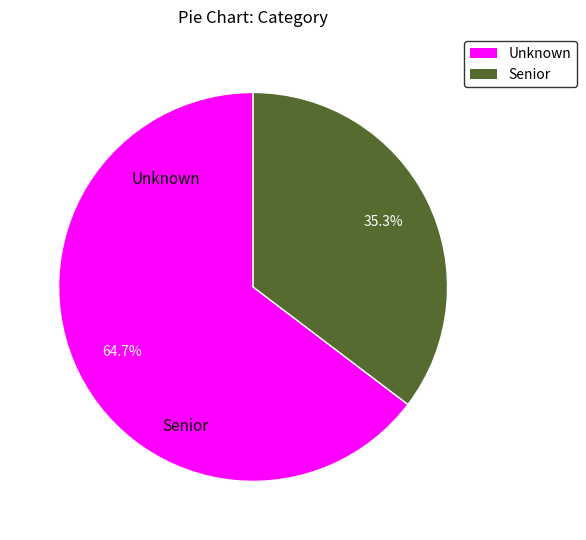

Rank the categories by value from lowest to highest.

Senior, Unknown